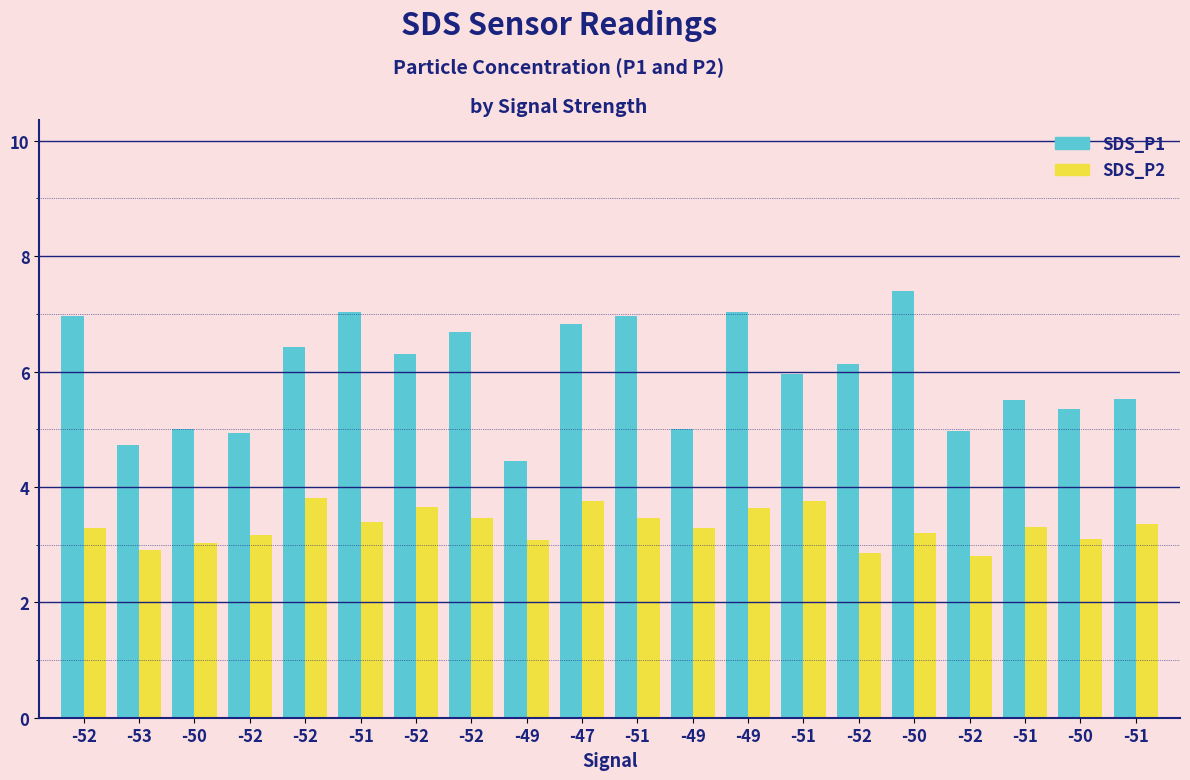

How many bars are there in total?

40